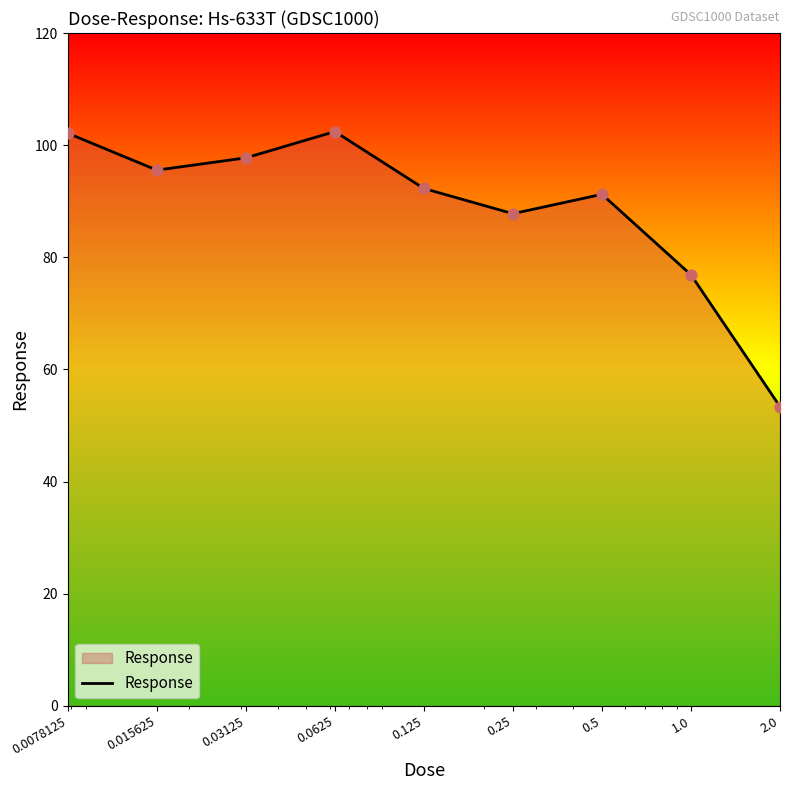

What is the difference between the maximum and minimum values?

49.0